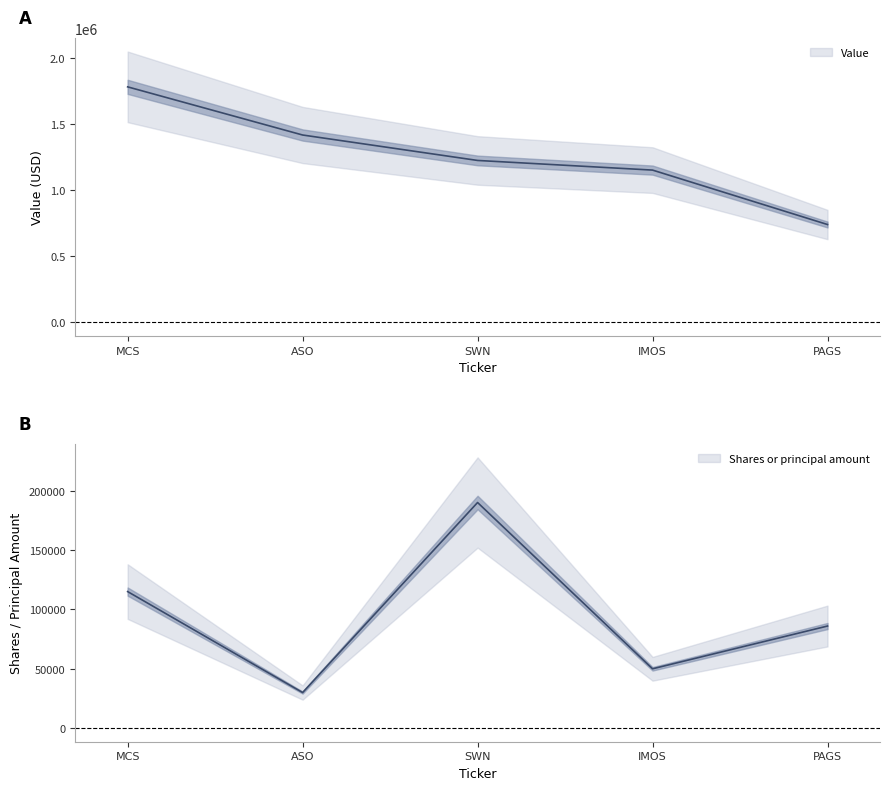

True or false: Shares or principal amount has more than 2 interior local peaks.

False